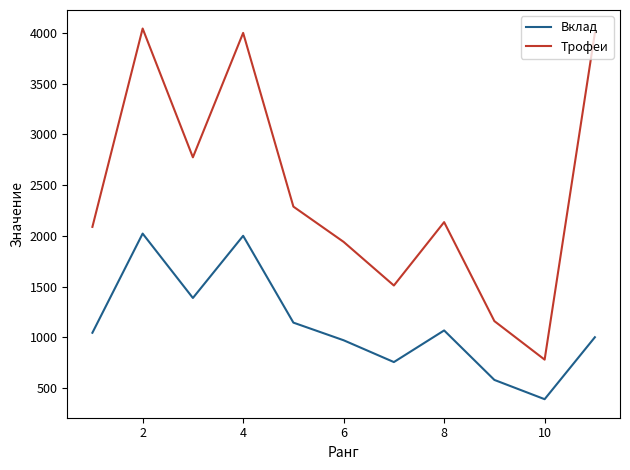

What is the greatest value displayed?

4044